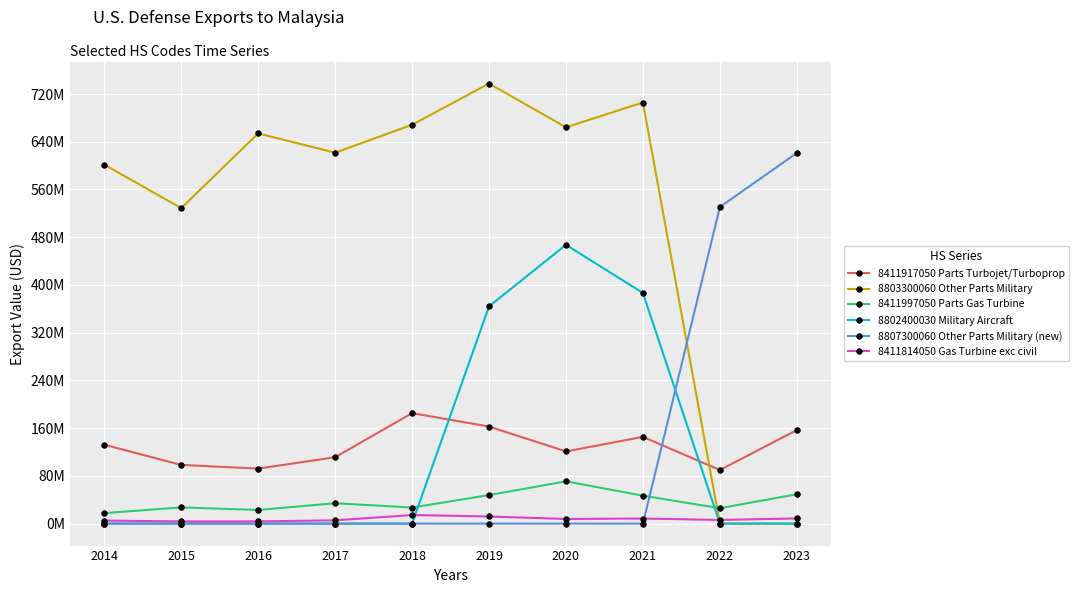

Which category has the highest value across all series?

2019